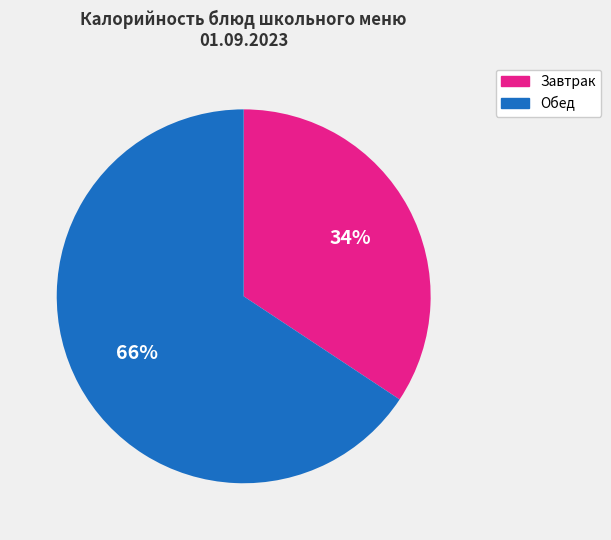

The Обед slice represents 78% of the pie. True or false?

False